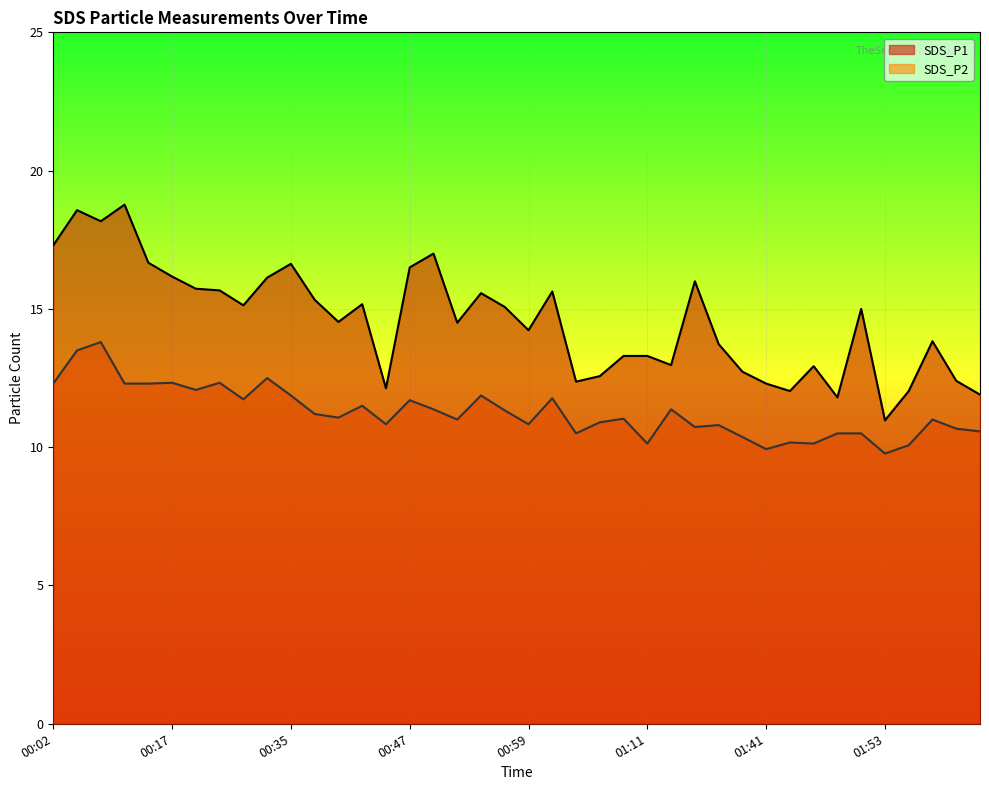

Which category has the highest value across all series?

00:09